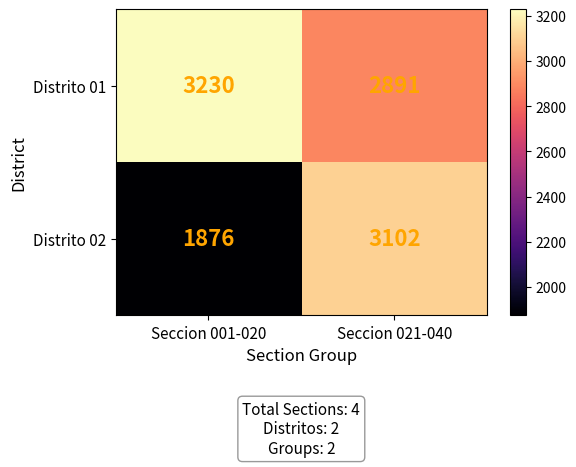

How many data points does each series have?

2